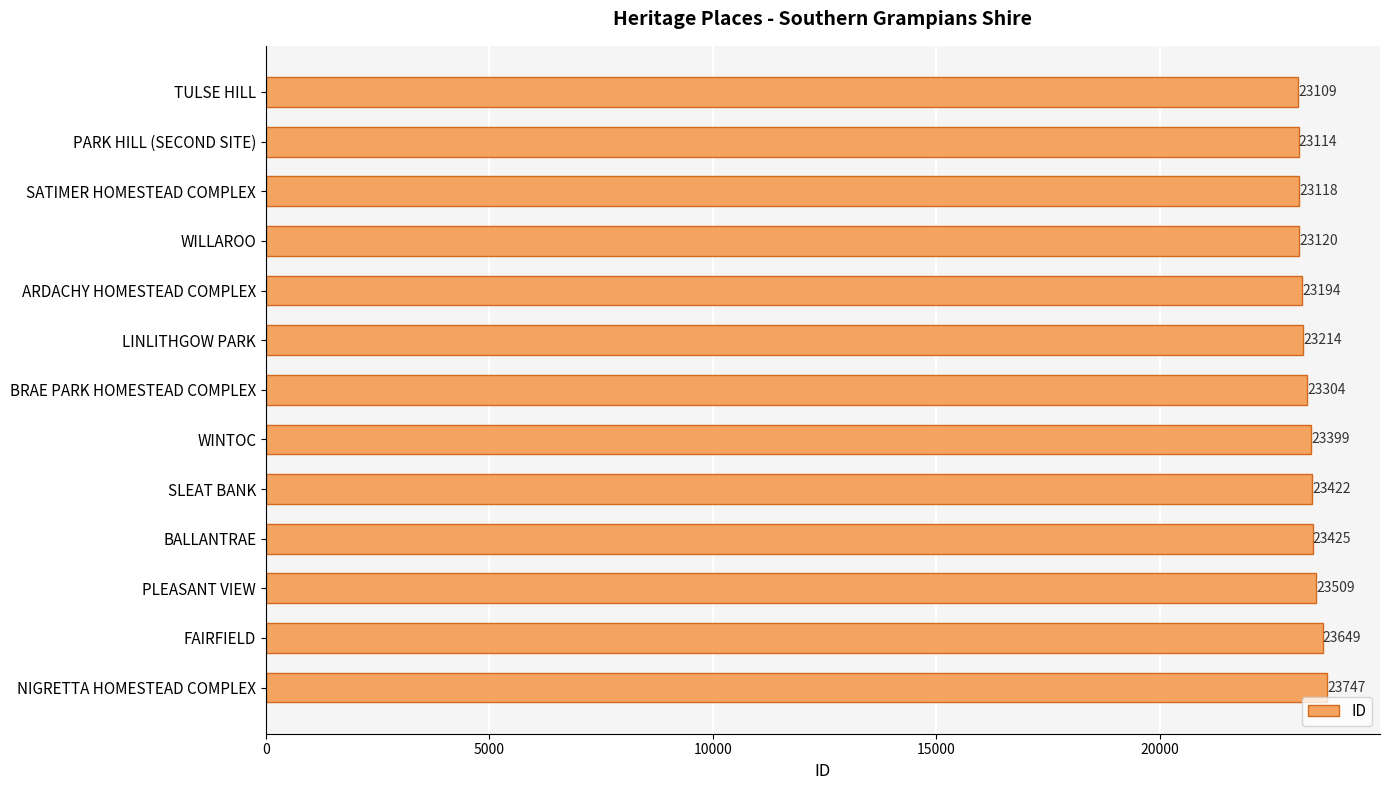

What is the minimum value shown in the chart?

23109